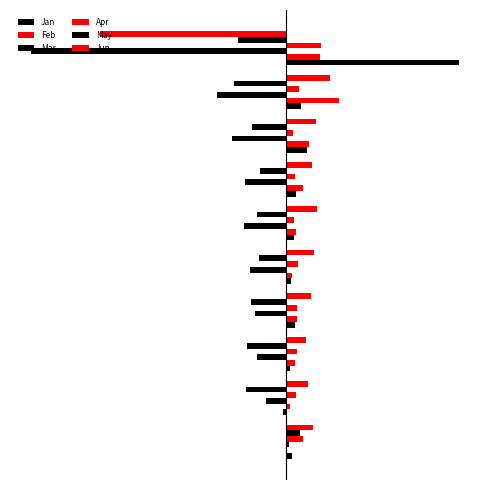

Rank the series by their maximum value, from highest to lowest.

Jan, Feb, Jun, Apr, May, Mar